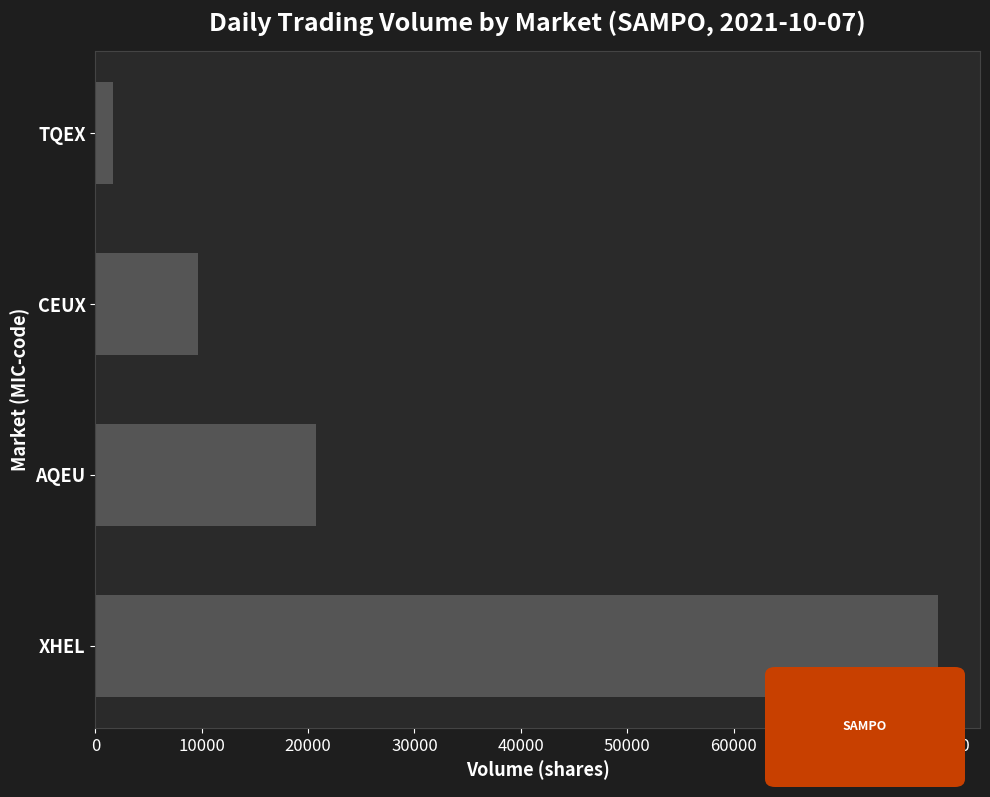

Count the values in the range 9680 to 79212.

3